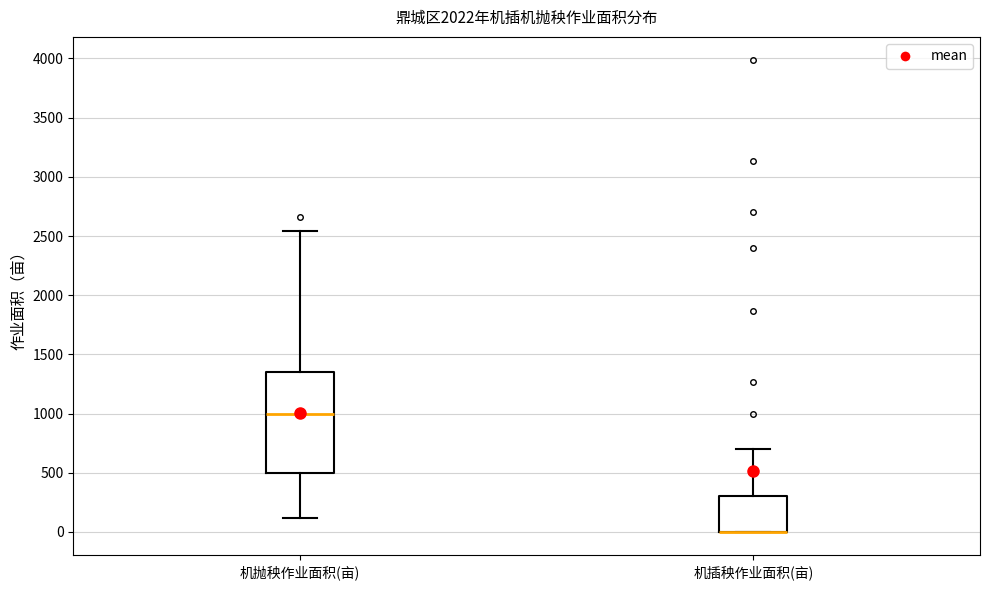

Reading left to right, read every box against the y-axis: the position of its median line, the range the box covers, and the ends of its whiskers. The values are not printed on the chart, so give them approximately, as read against the axis.

机抛秧作业面积(亩): median 1000, box 500 to 1350, whiskers 100 to 2550
机插秧作业面积(亩): median 0 (drawn on the box's lower edge), box 0 to 300, whiskers 0 to 700